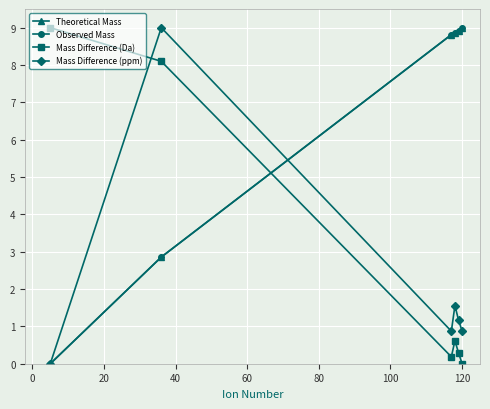

At how many categories does at least one series exceed 2?

6